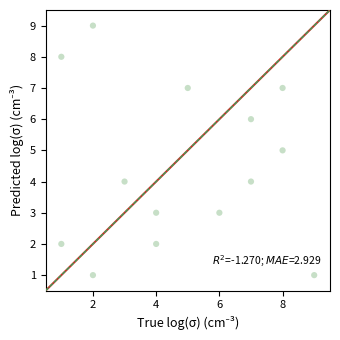

How many points are shown in the scatter plot?

14